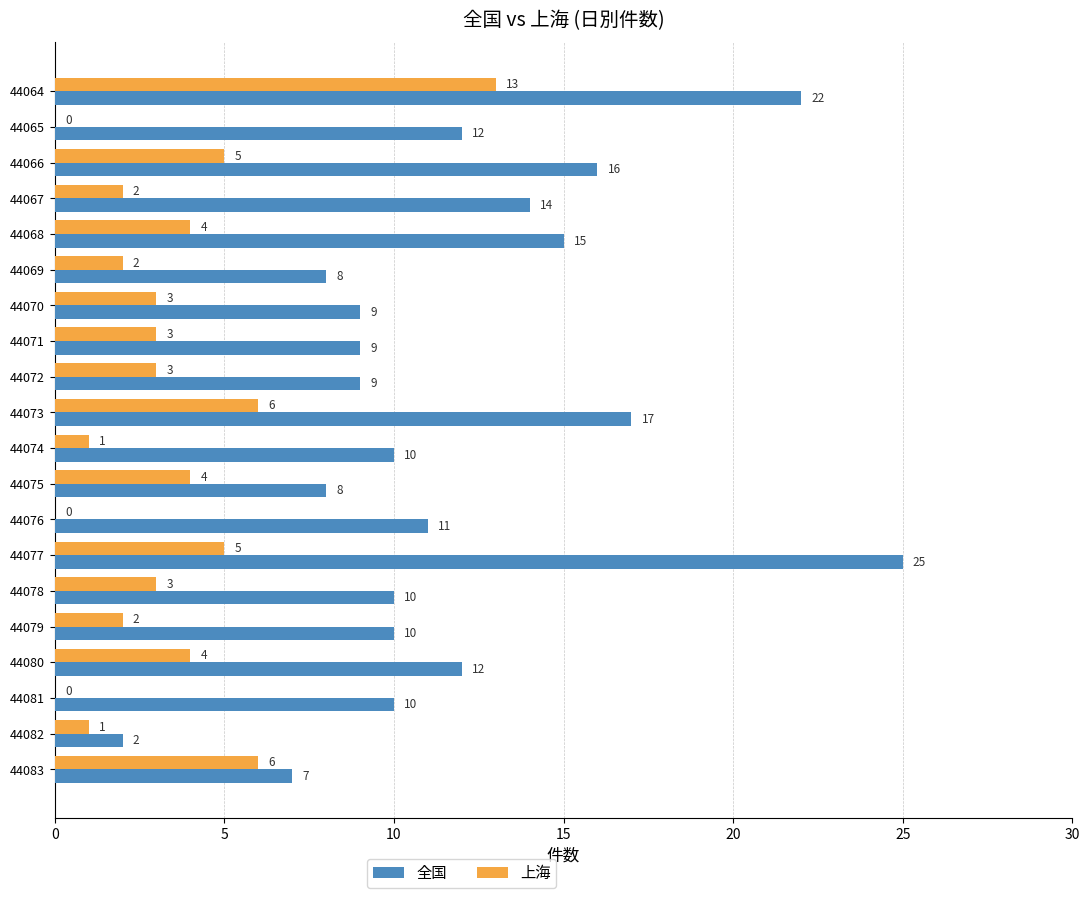

The value of 上海 at 44068 is 4. True or false?

True